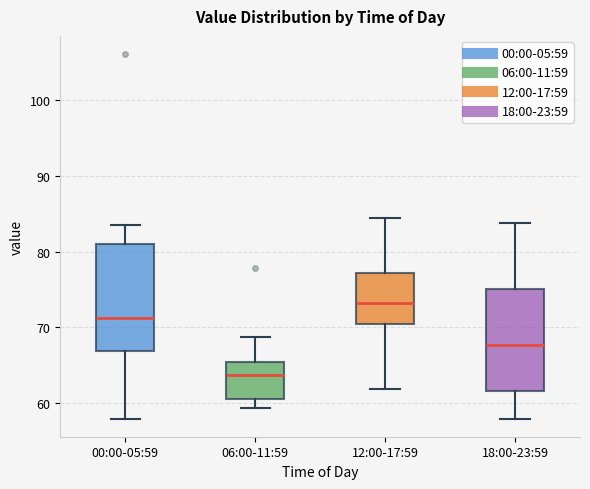

Which box has the highest median line?

12:00-17:59